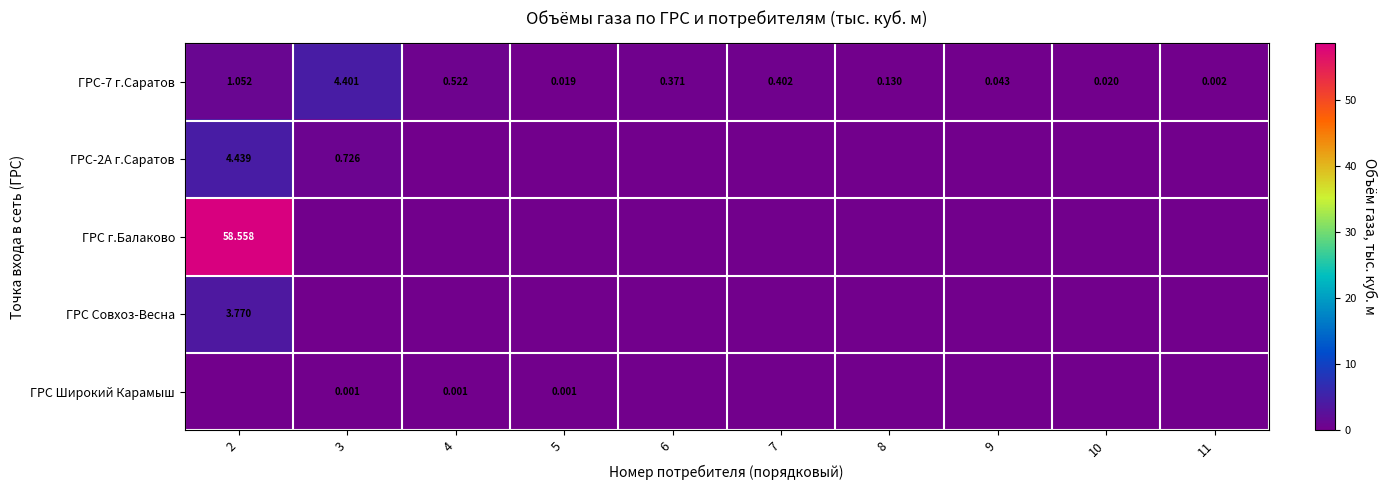

At how many categories does at least one series exceed 15?

1